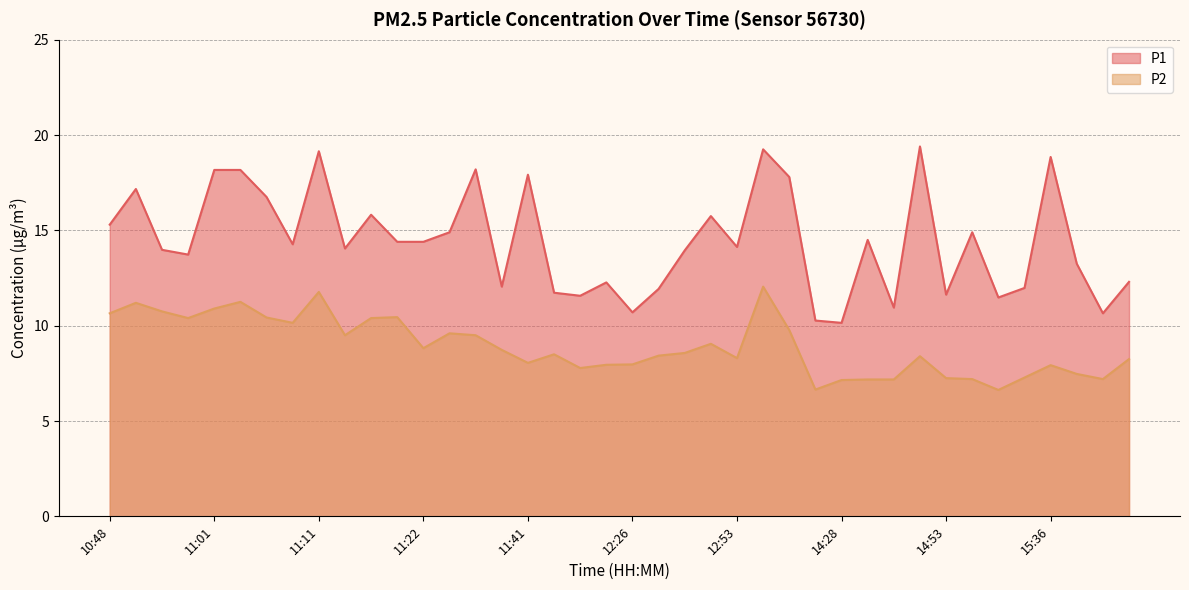

The P1 series shows 13.7 at 10:59. True or false?

True